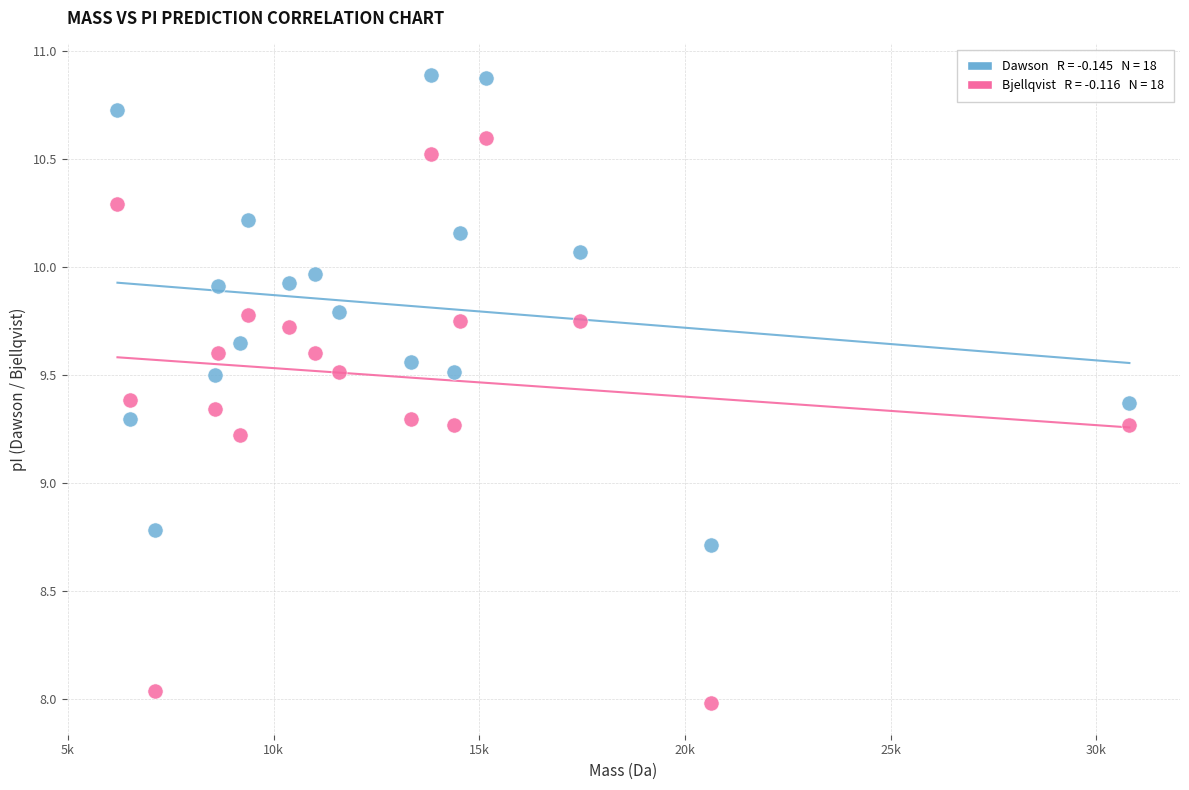

Across all data points, what is the range of X values (max minus min)?

24604.9